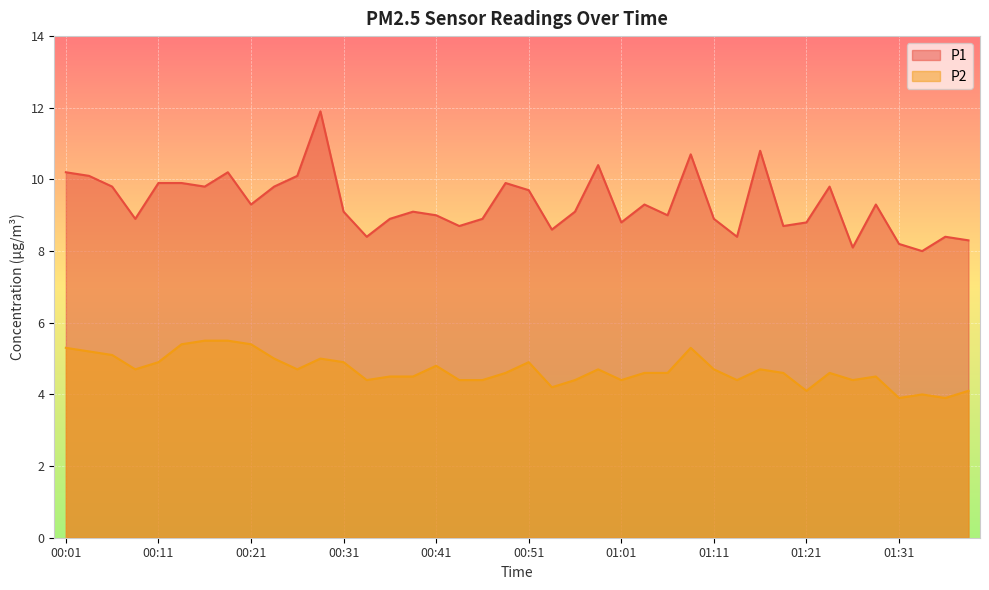

How many series are shown in this chart?

2